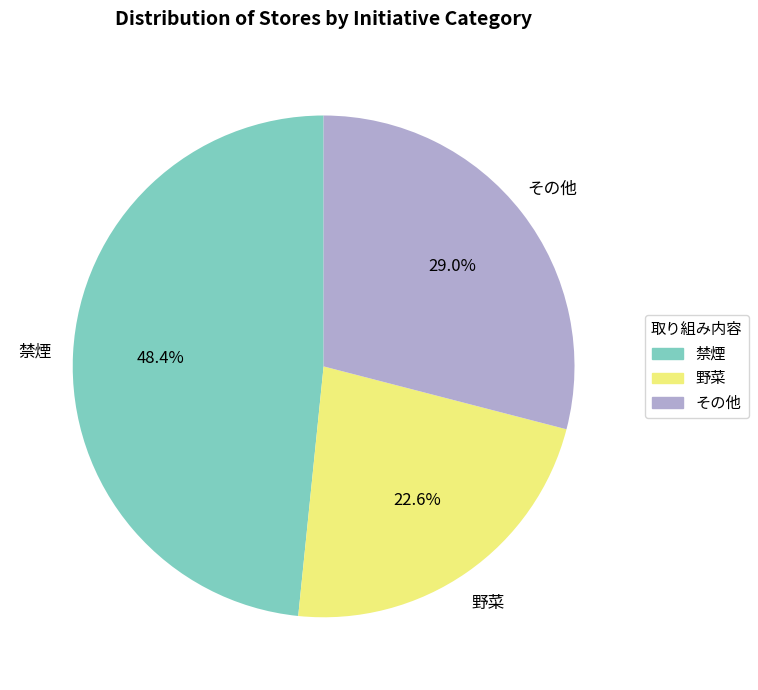

To the nearest percent, what percentage of the pie is 野菜?

23%